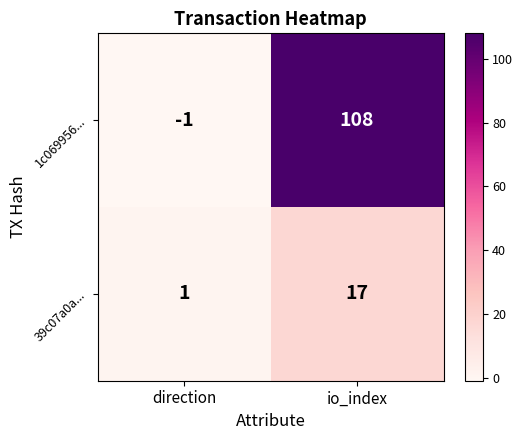

Is it true that 1c069956... equals 23 at io_index?

False